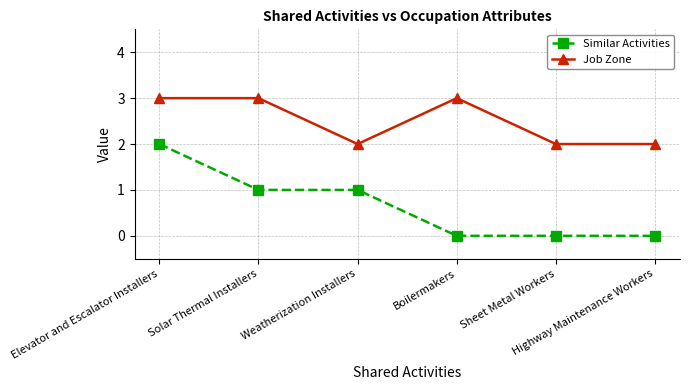

Is it true that Similar Activities equals -1 at Boilermakers?

False